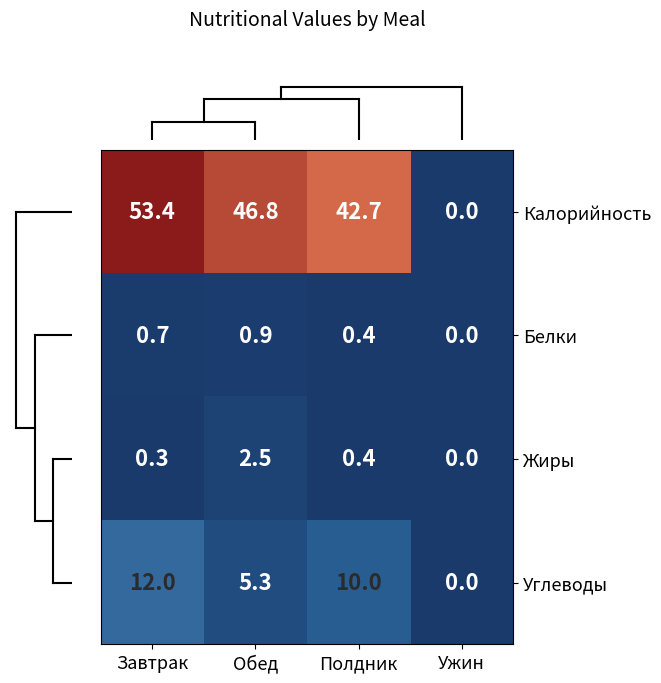

At which label is Белки closest to 0?

Ужин